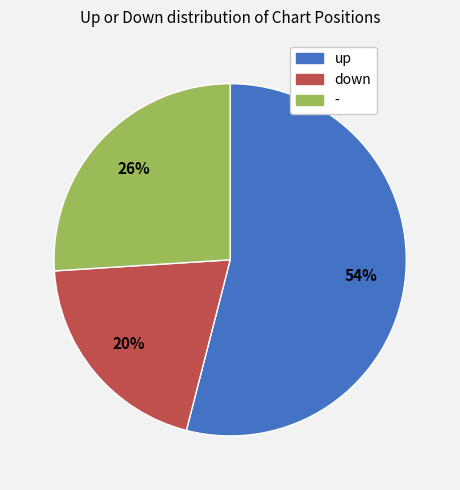

Approximately how many times larger is the value at down compared to -?

0.8